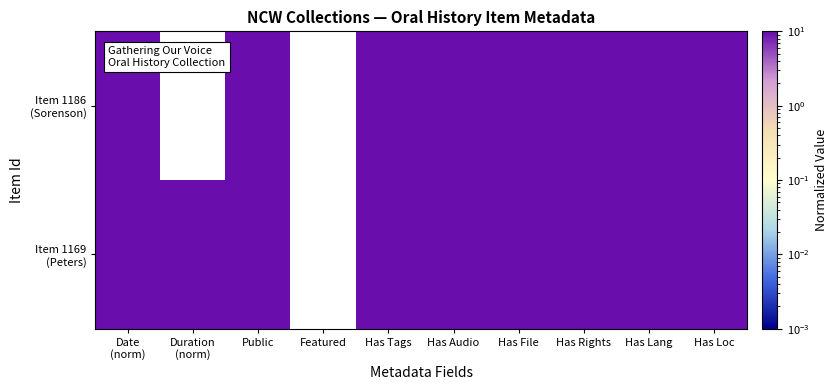

Rank the series by their average value, from highest to lowest.

Item 1169 (Peters), Item 1186 (Sorenson)